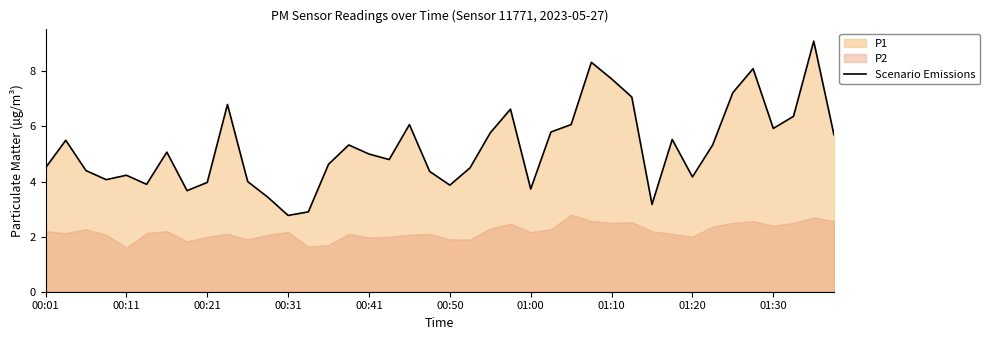

The value of Scenario Emissions at 00:31 is 0.7. True or false?

False